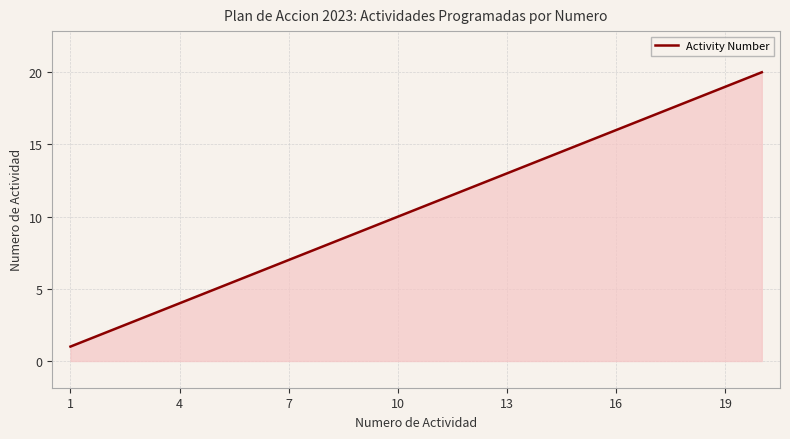

What is the difference between the maximum and minimum values?

19.0